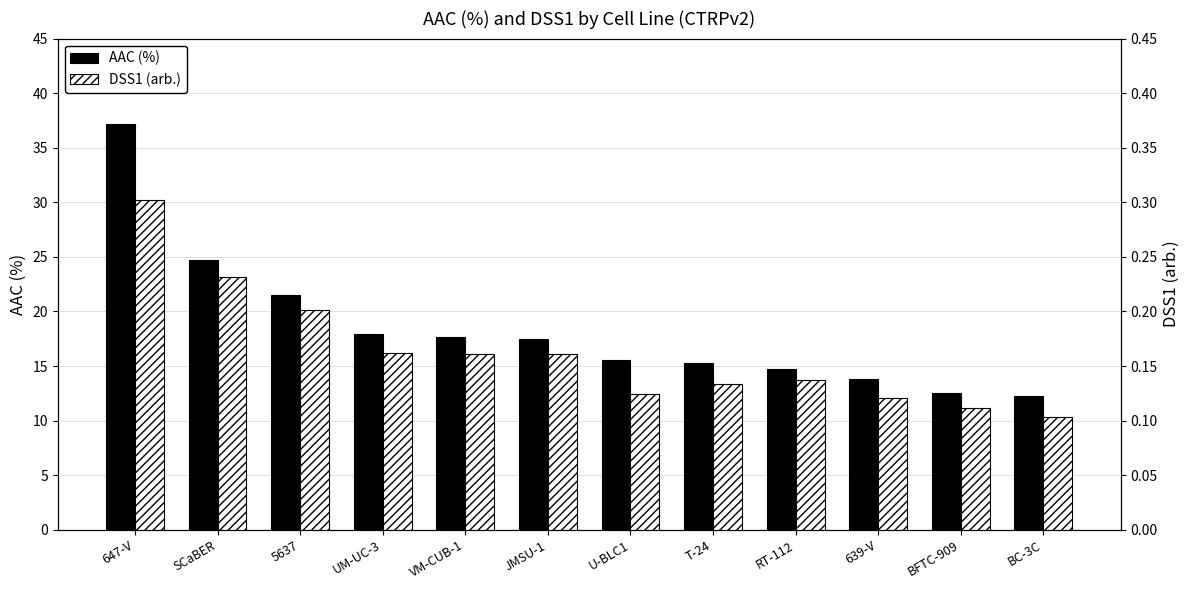

What is the difference between the maximum and minimum values in the AAC (%) series?

24.9